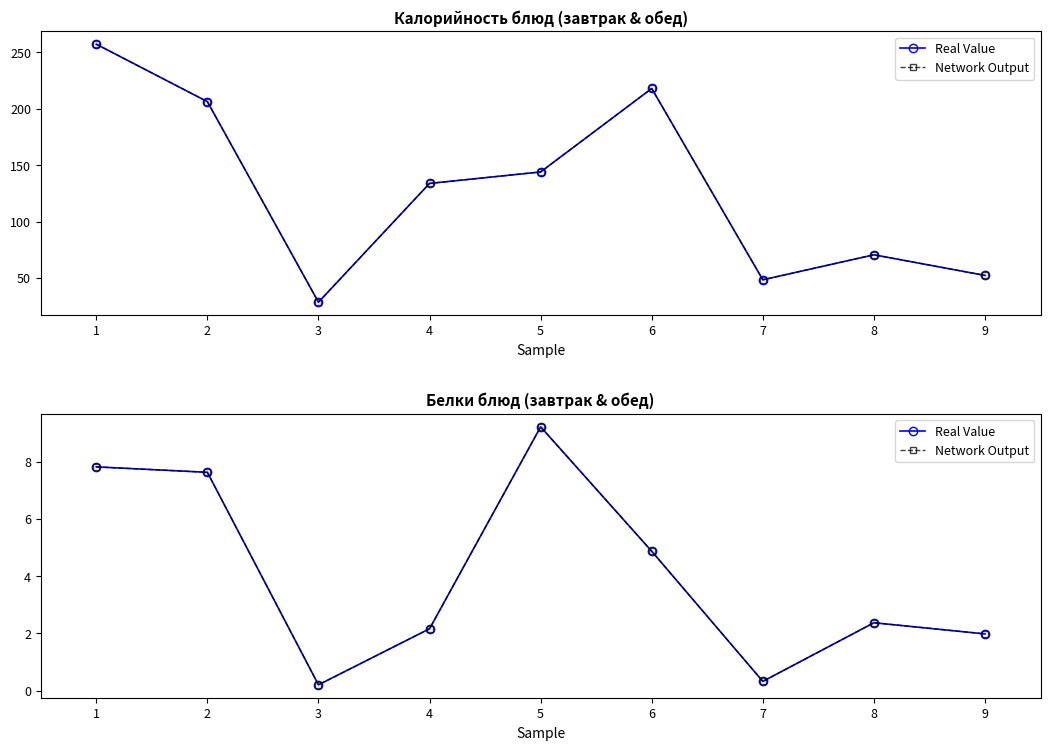

How many data points in Real Value are above 2?

6